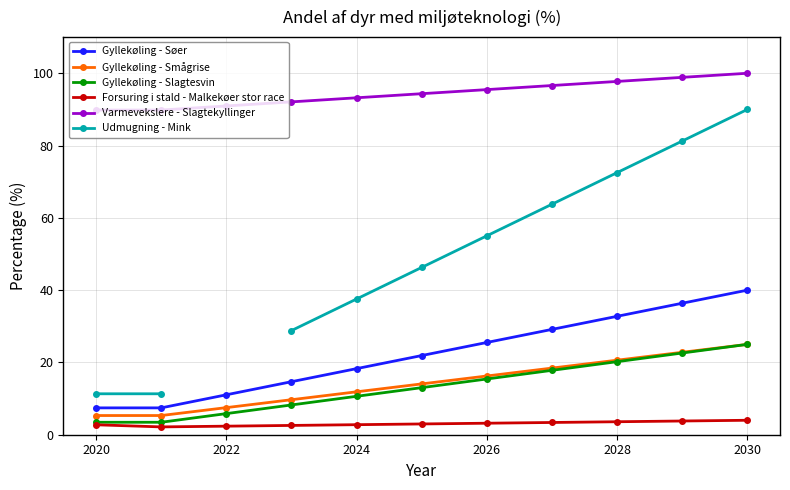

What is the approximate value of Gyllekøling - Søer at 2028?

32.8